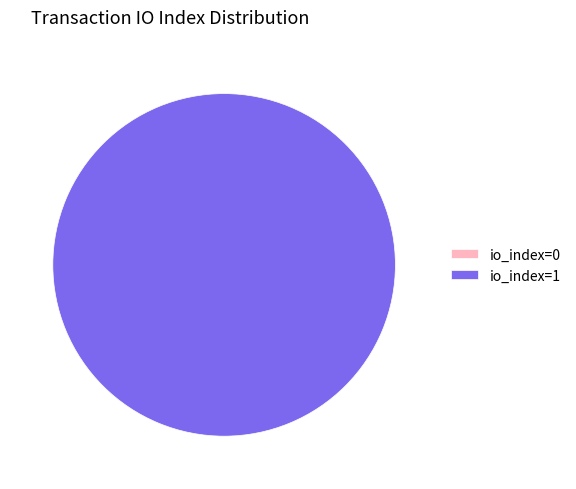

Is there any slice that represents more than half of the pie?

Yes